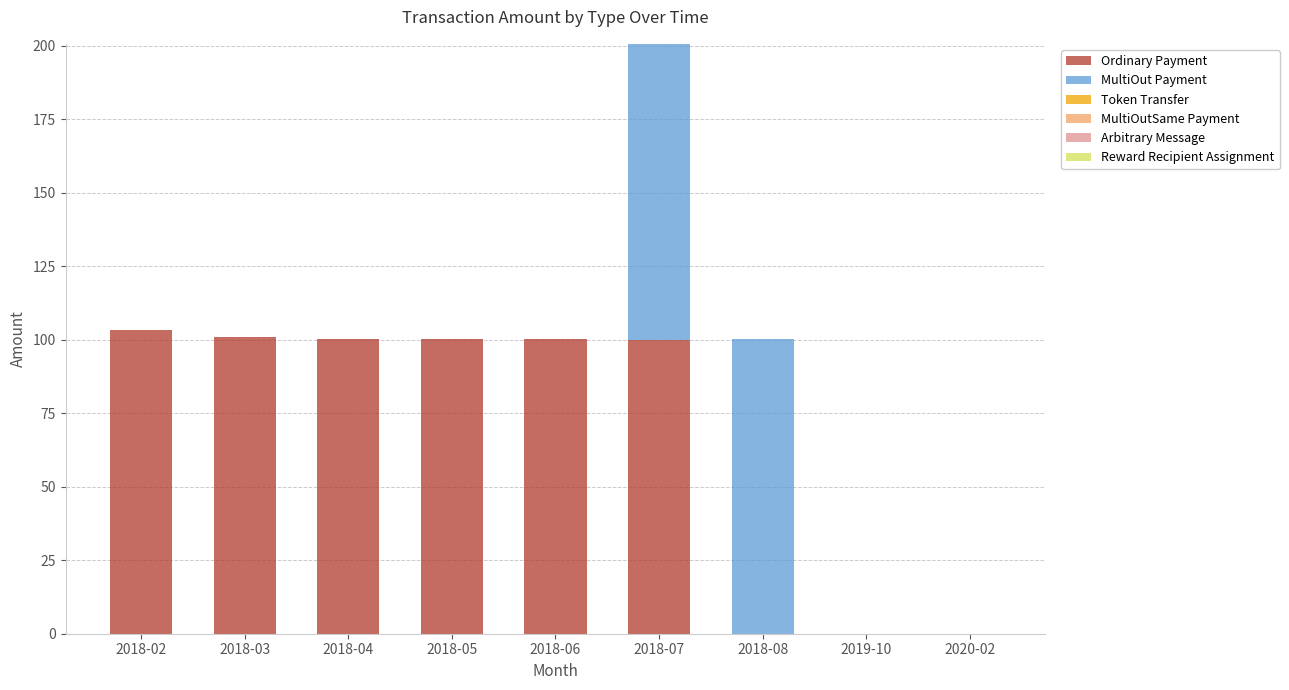

The value of Ordinary Payment at 2018-04 is 100.2. True or false?

True